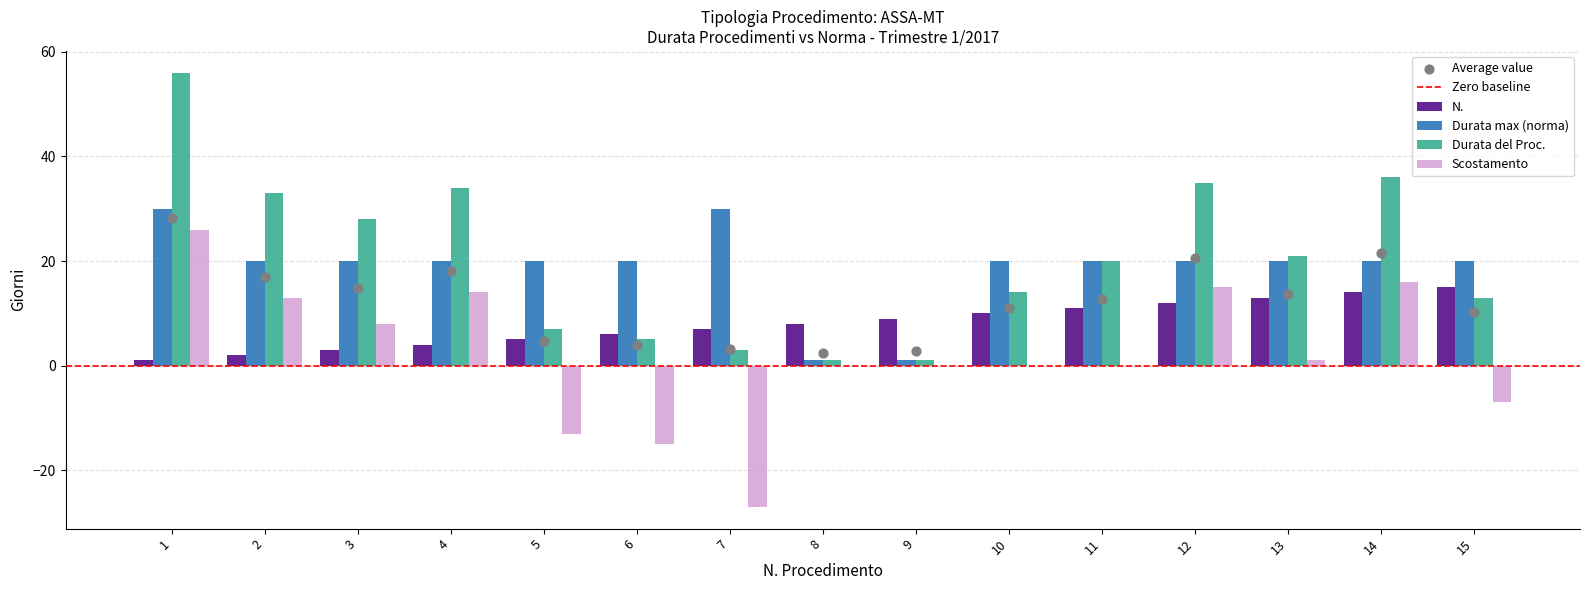

What is the sum of all Durata del Proc. values?

307